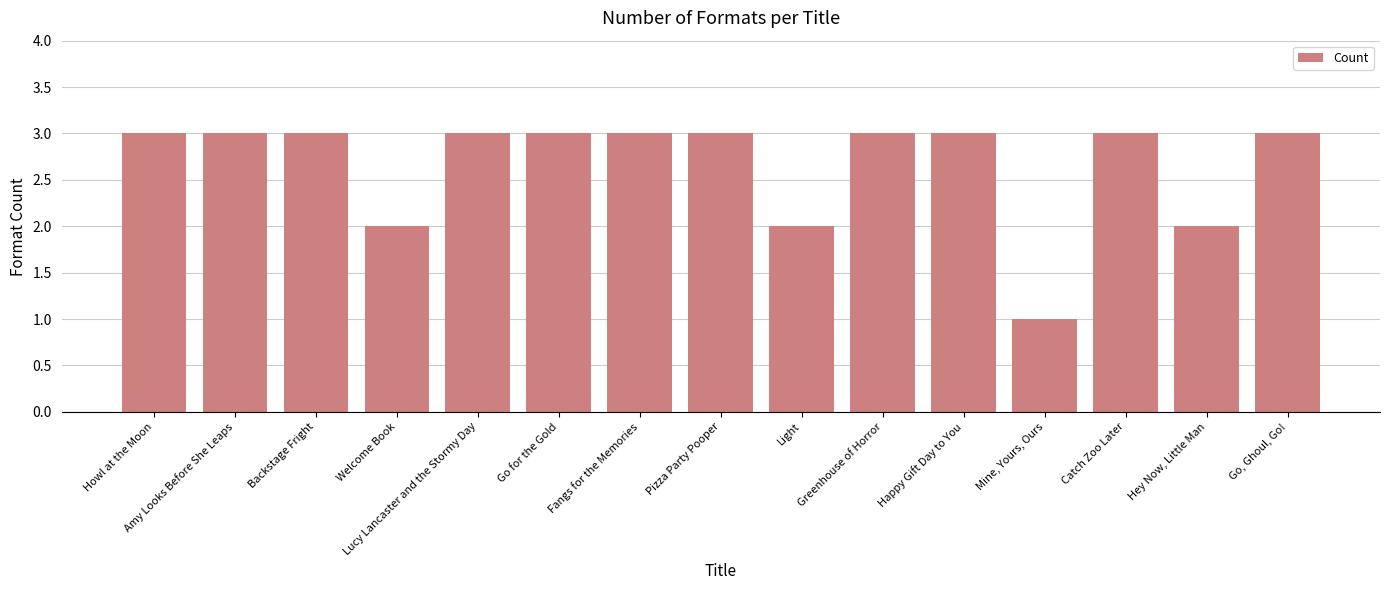

Is it true that the value at Greenhouse of Horror is 3?

True